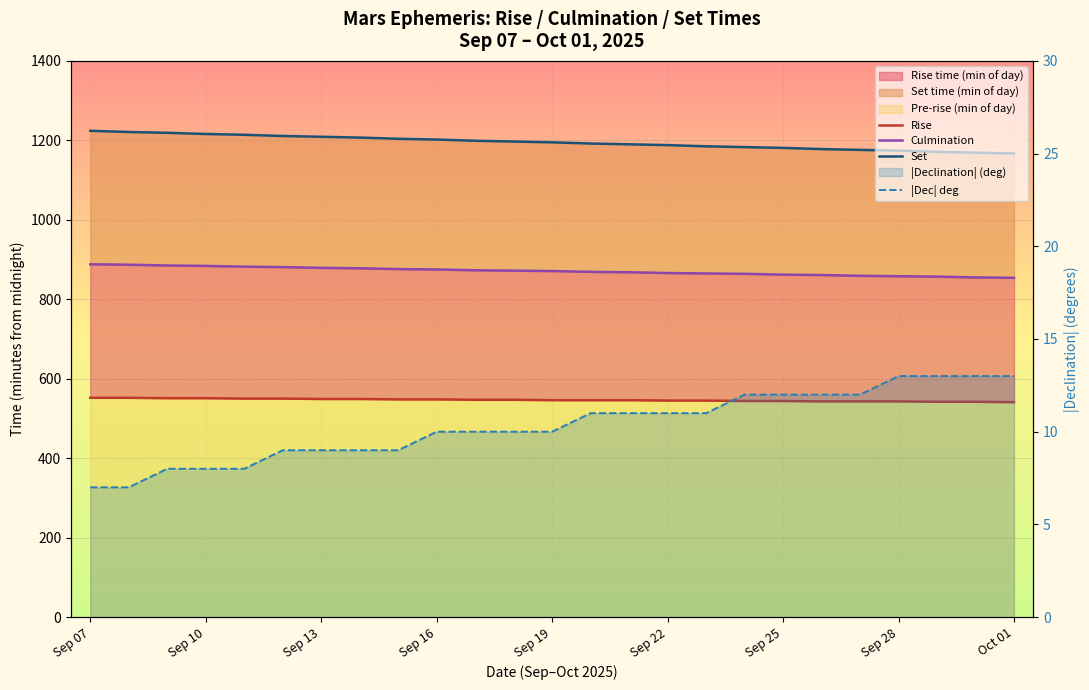

What is the difference between the maximum and minimum values in the |Dec| deg series?

6